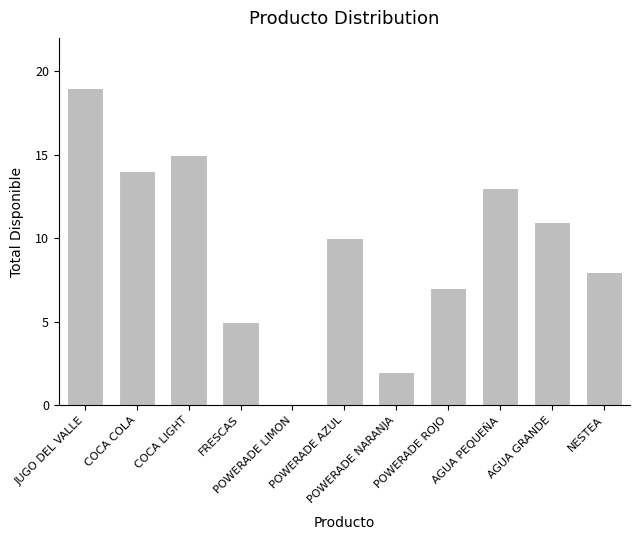

Are the bars horizontal?

No